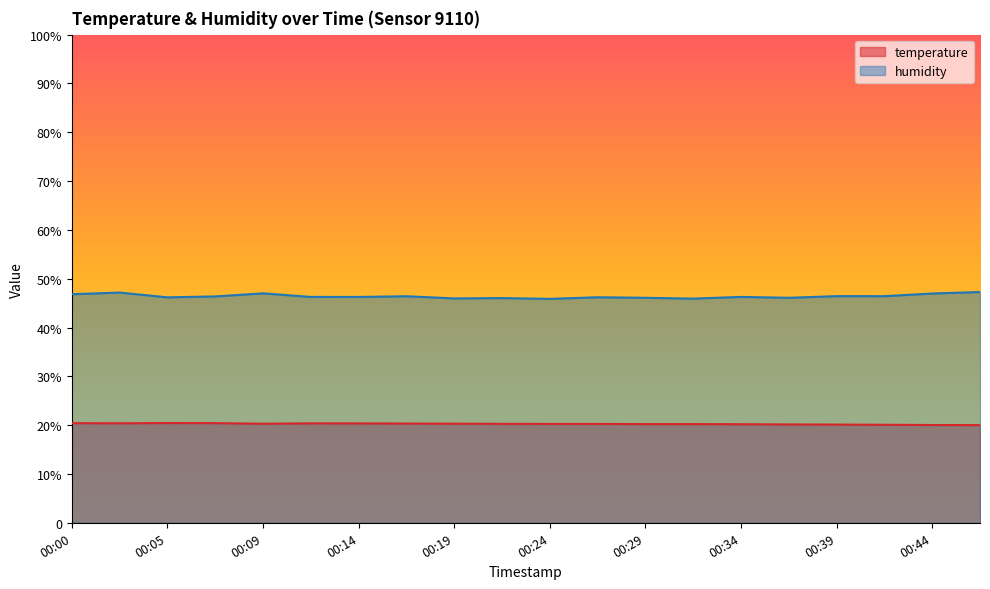

Where is the first local minimum for temperature?

00:02